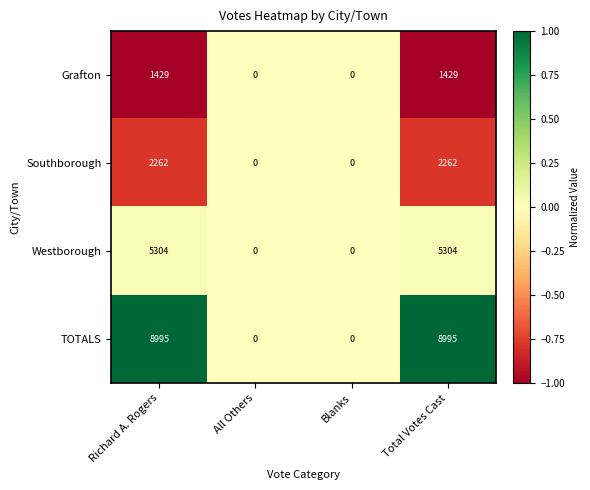

Which series has the largest total across all categories?

TOTALS